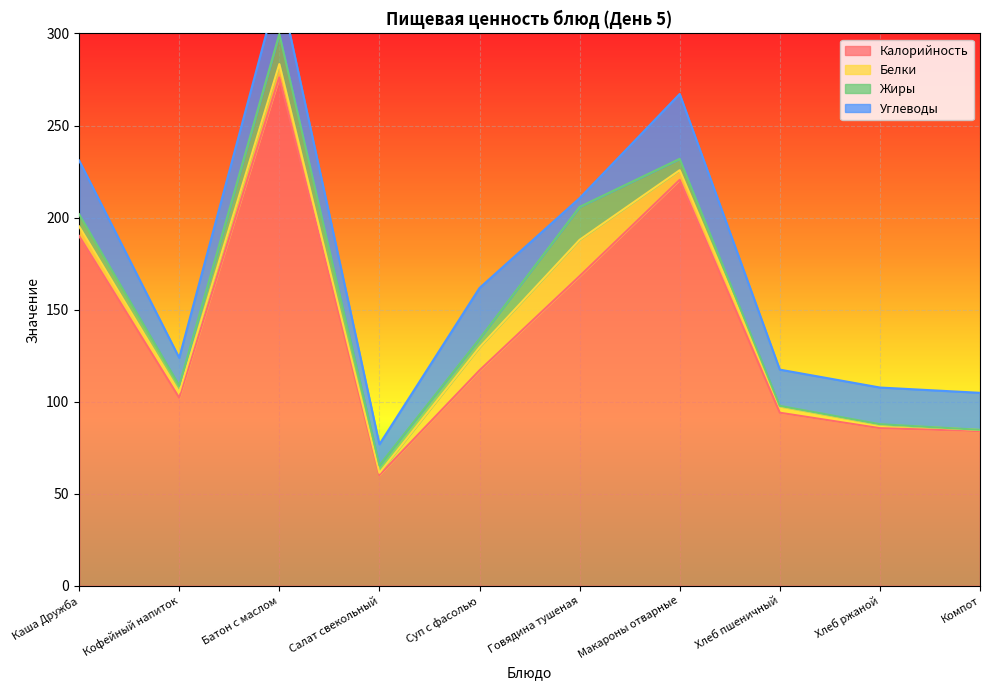

What is the label of the 2nd point from the left?

Кофейный напиток